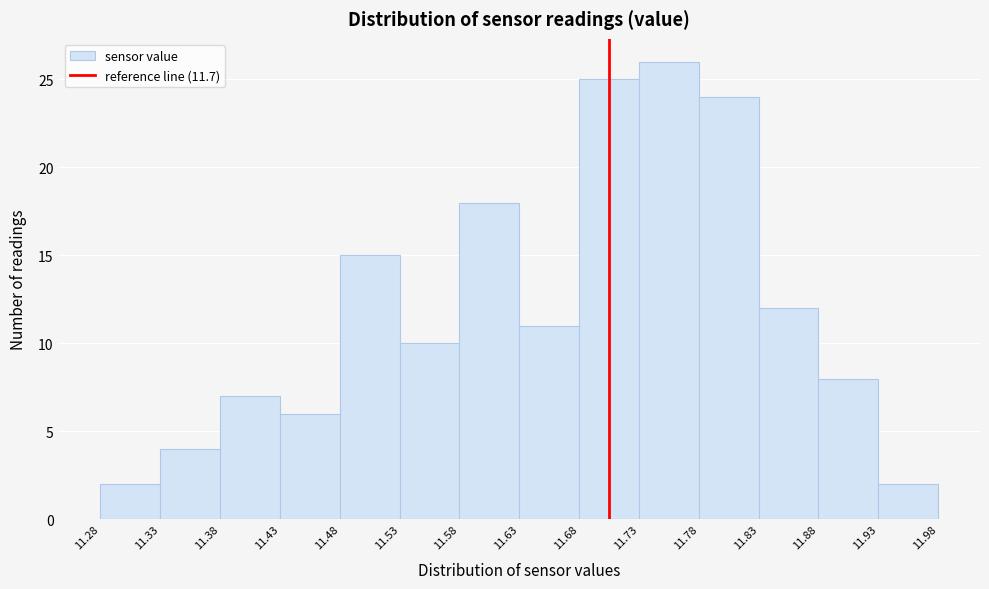

Reading left to right, transcribe this chart: for each bar, give the range it covers on the x-axis and its height. The values are not printed on the chart, so give them approximately, as read against the axis.

11.28 to 11.33: 2
11.33 to 11.38: 4
11.38 to 11.43: 7
11.43 to 11.48: 6
11.48 to 11.53: 15
11.53 to 11.58: 10
11.58 to 11.63: 18
11.63 to 11.68: 11
11.68 to 11.73: 25
11.73 to 11.78: 26
11.78 to 11.83: 24
11.83 to 11.88: 12
11.88 to 11.93: 8
11.93 to 11.98: 2